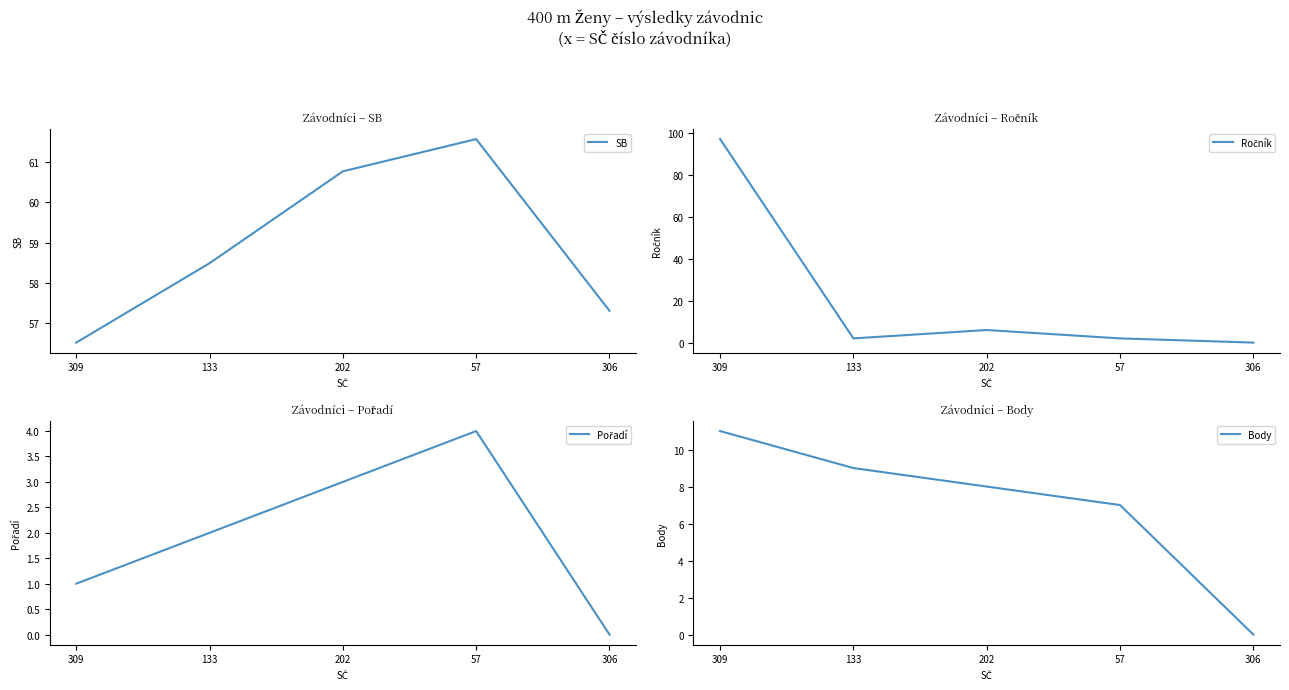

Reading left to right, list all the values displayed in this chart.

SB: 56.5	58.5	60.8	61.6	57.3
Ročník: 97.0	2.0	6.0	2.0	0.0
Pořadí: 1.0	2.0	3.0	4.0	0.0
Body: 11.0	9.0	8.0	7.0	0.0